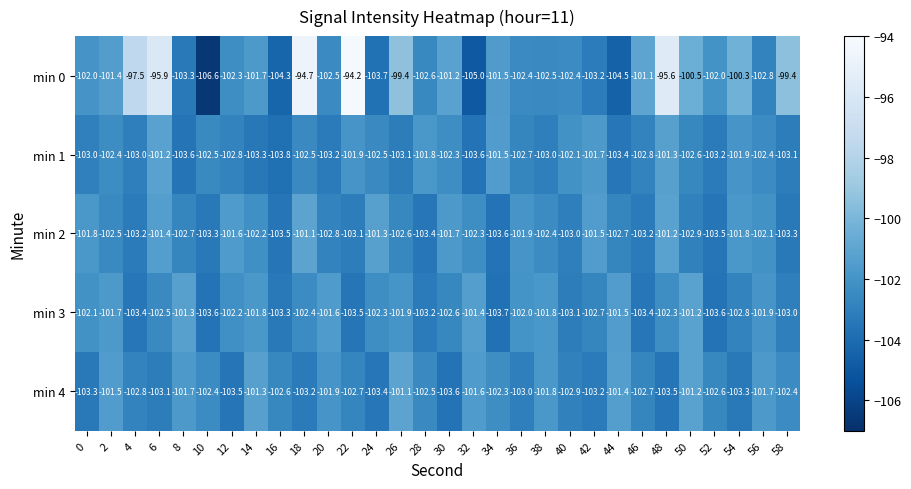

What is the total value across all series at 18?

-503.9